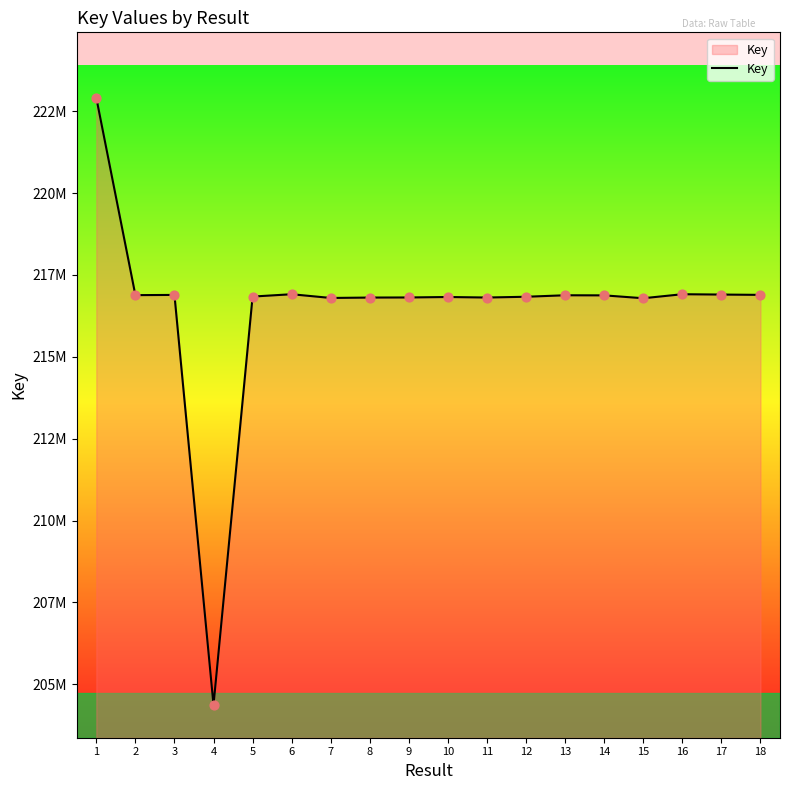

What is the ratio of the value at 6 to the value at 15?

1.0